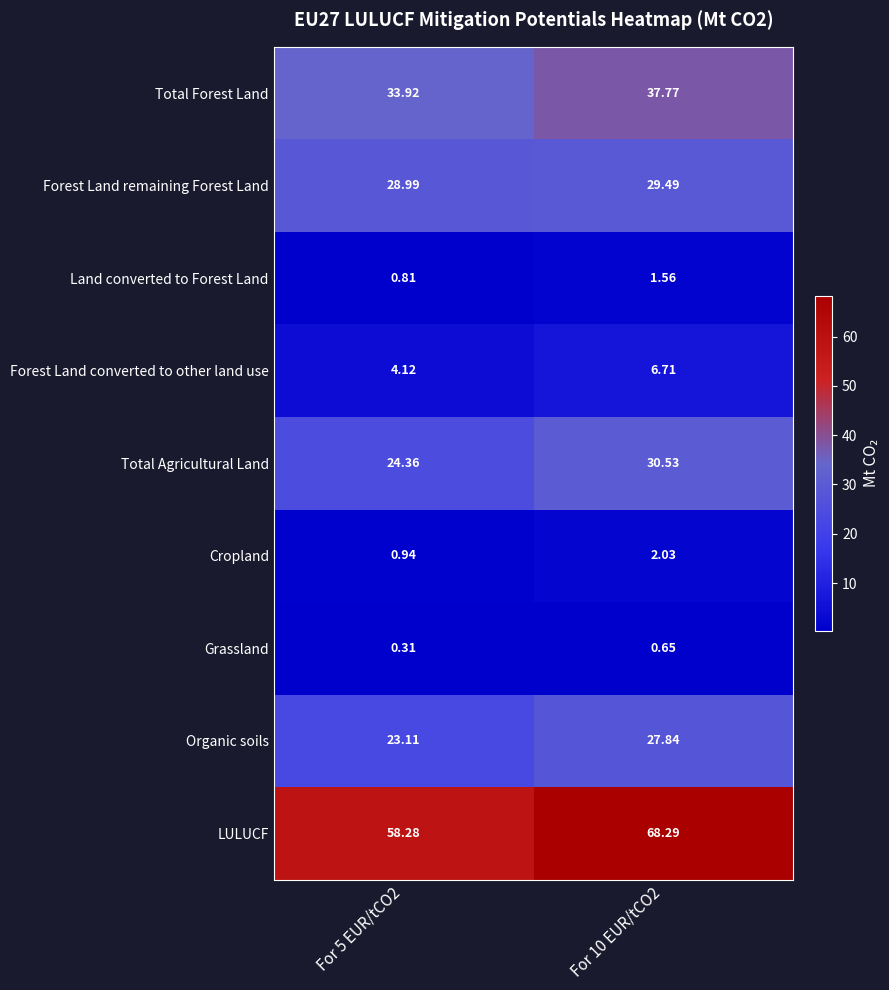

What is the total value across all series at For 5 EUR/tCO2?

174.8